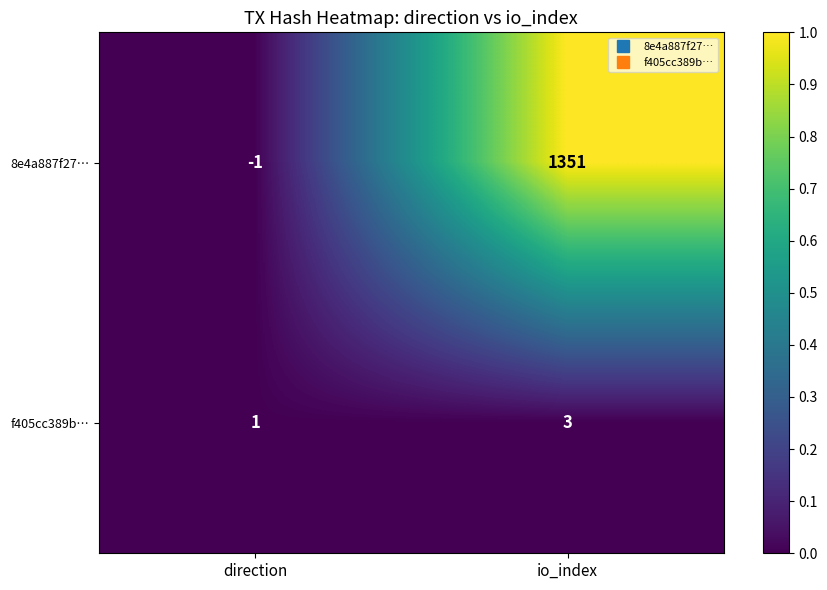

Rank the series at io_index from lowest to highest value.

f405cc389b…, 8e4a887f27…